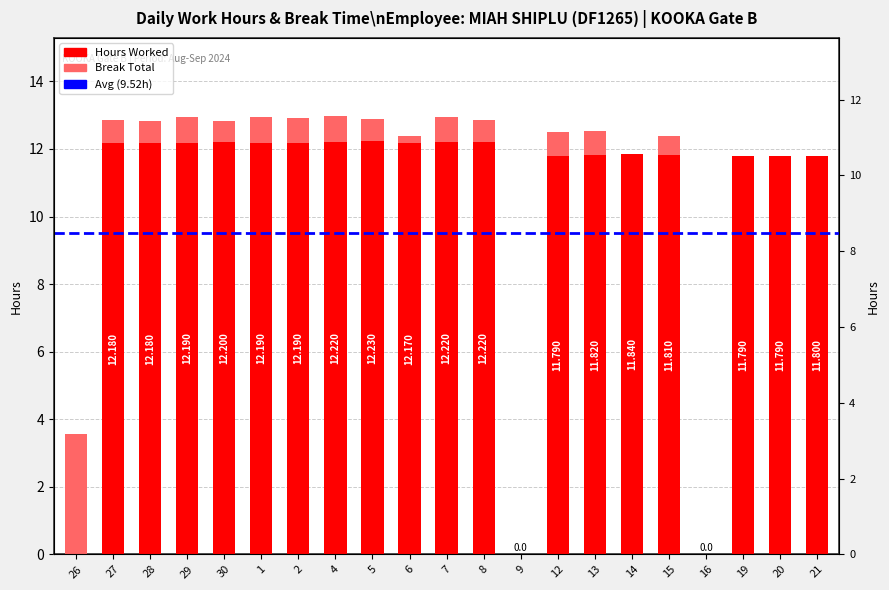

At which category is the sum across all series the highest?

4